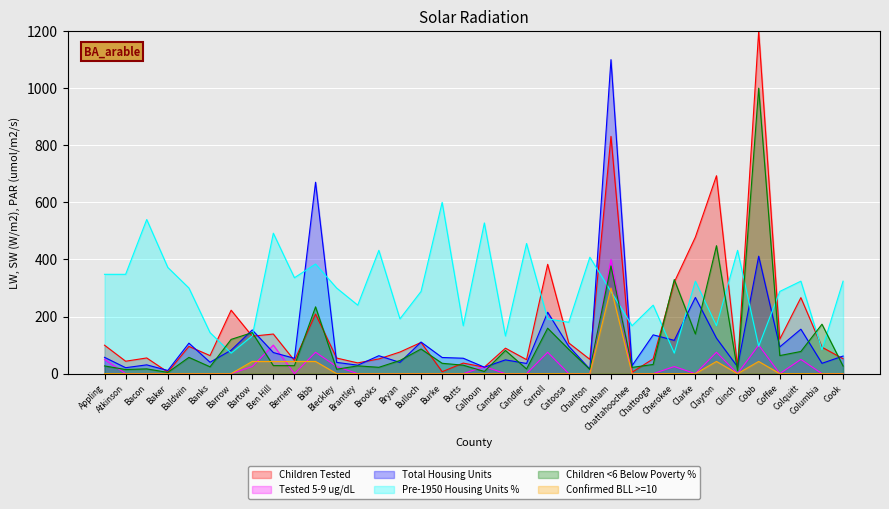

True or false: Tested 5-9 ug/dL has a value of 0.0 at Butts.

True